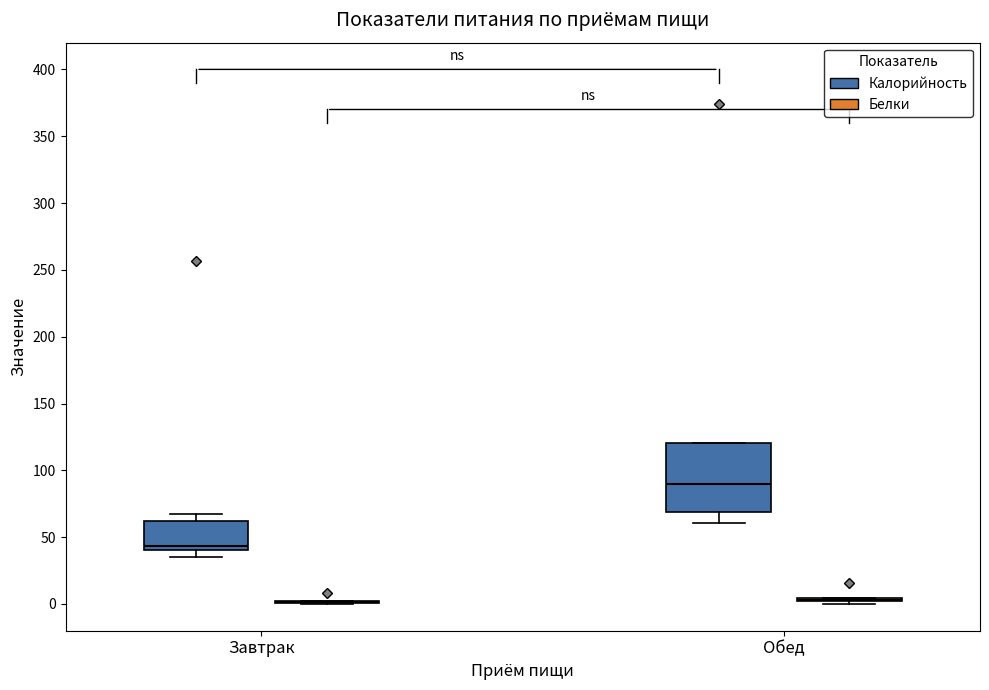

Reading left to right, transcribe this box plot: for each box, give where its median line is, the range the box spans, and where its two whiskers end, as read against the y-axis. The values are not printed on the chart, so give them approximately, as read against the axis.

Завтрак (Калорийность): median 45, box 40 to 60, whiskers 35 to 70
Завтрак (Белки): box collapsed to a line at 0, whiskers 0 to 0
Обед (Калорийность): median 90, box 70 to 120, whiskers 60 to 120
Обед (Белки): box collapsed to a line at 5, whiskers 0 to 5